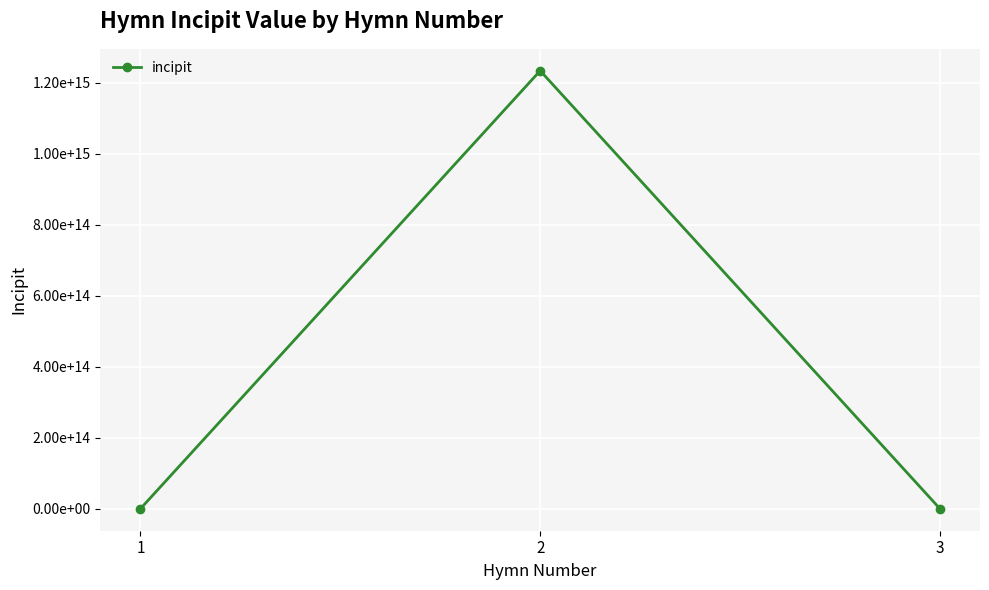

Which category has the lowest value across all series?

1